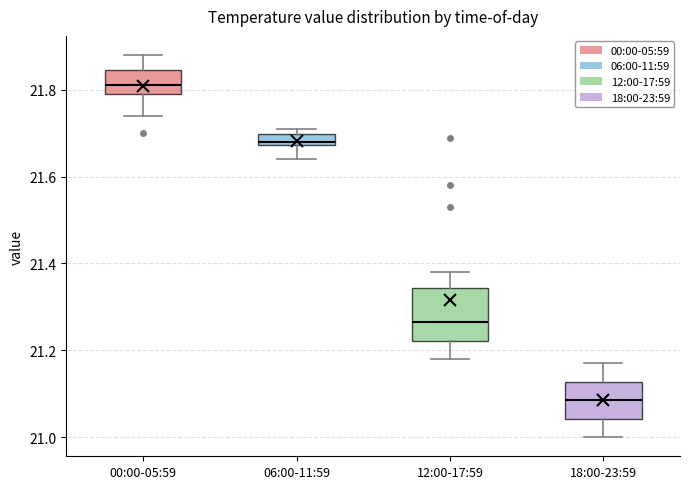

Which box is the tallest, from its lower edge to its upper edge?

12:00-17:59